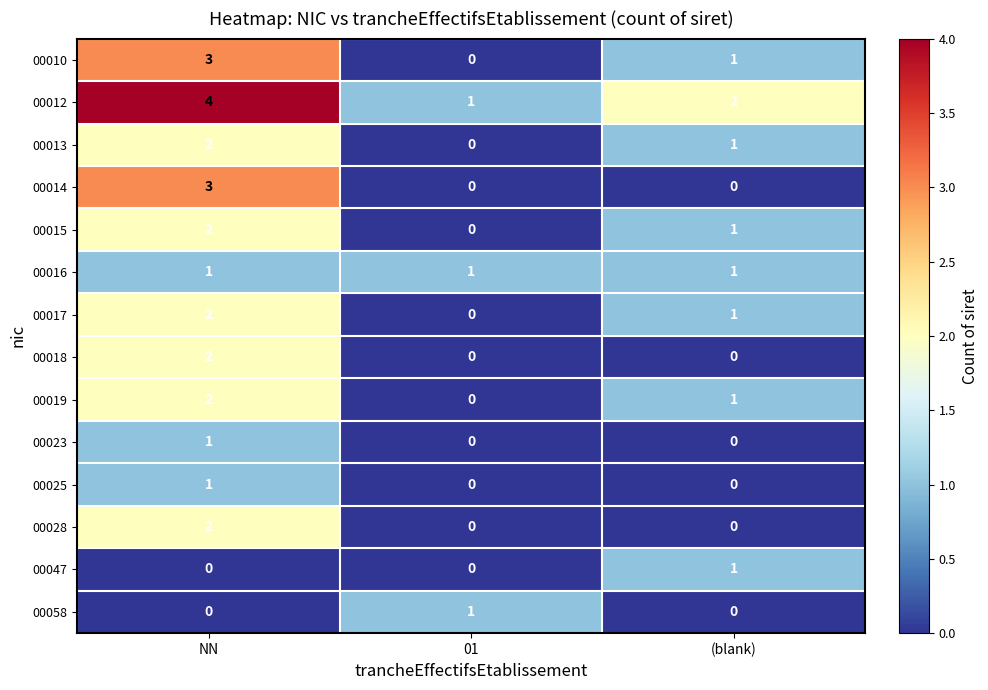

At how many categories does at least one series exceed 3?

1